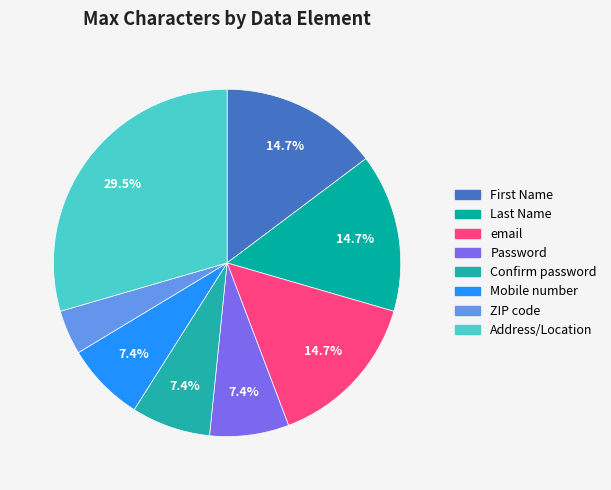

Is it true that Mobile number is 1% of the pie?

False